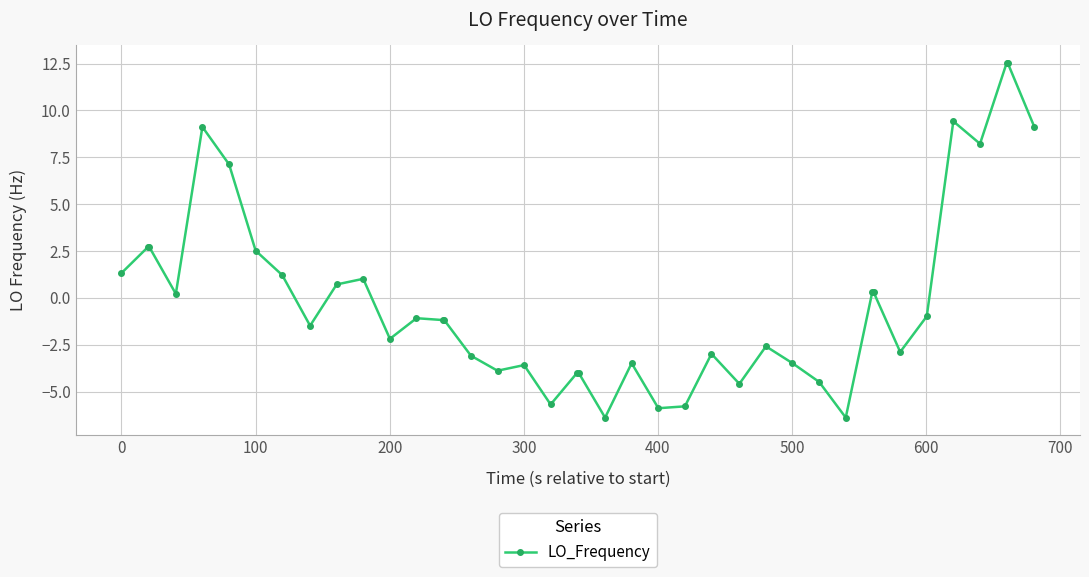

What is the minimum value shown in the chart?

-6.4